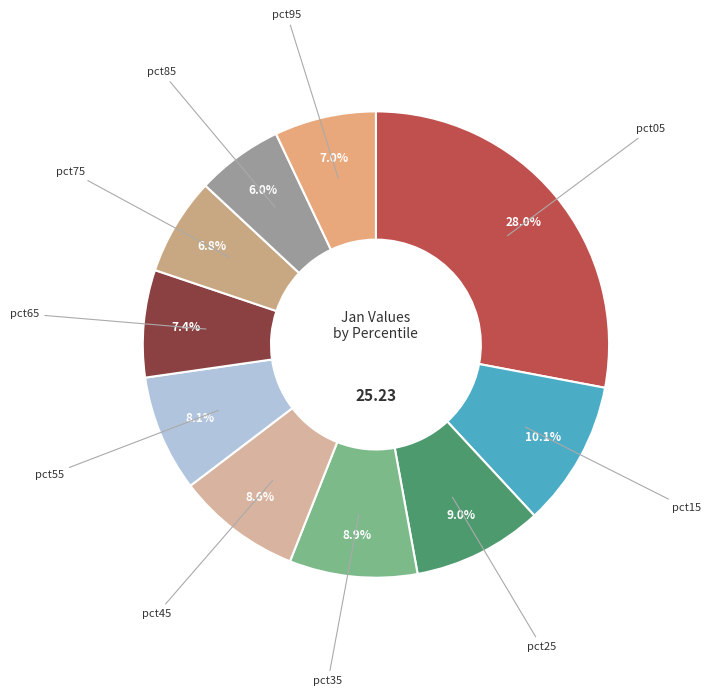

Between pct35 and pct75, which is larger?

pct35